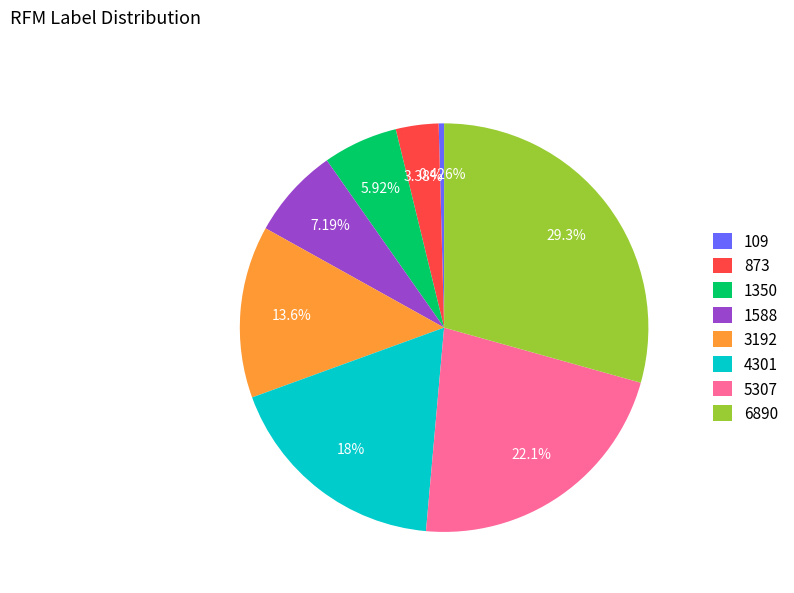

What percentage is NOT represented by 5307?

77.9%